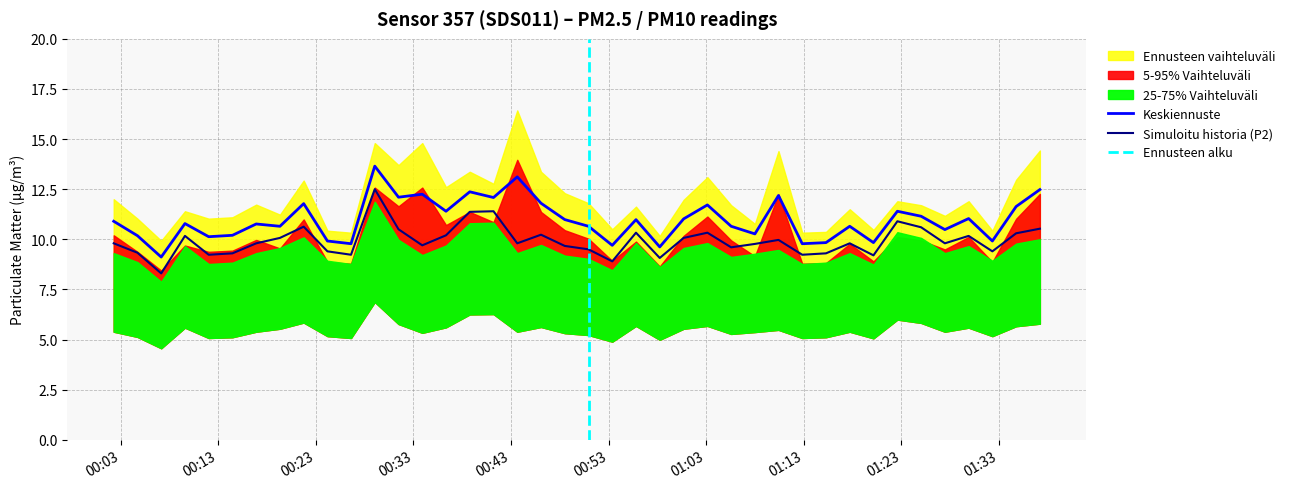

At which label does the data first exceed 9?

2024-01-10T00:02:17